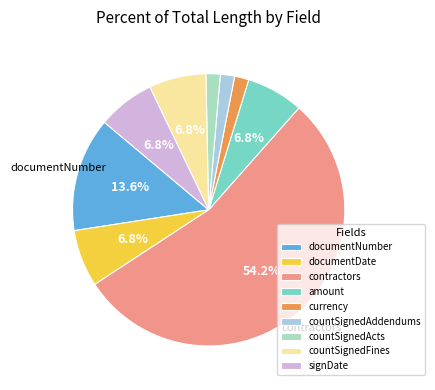

Which category accounts for the majority?

contractors